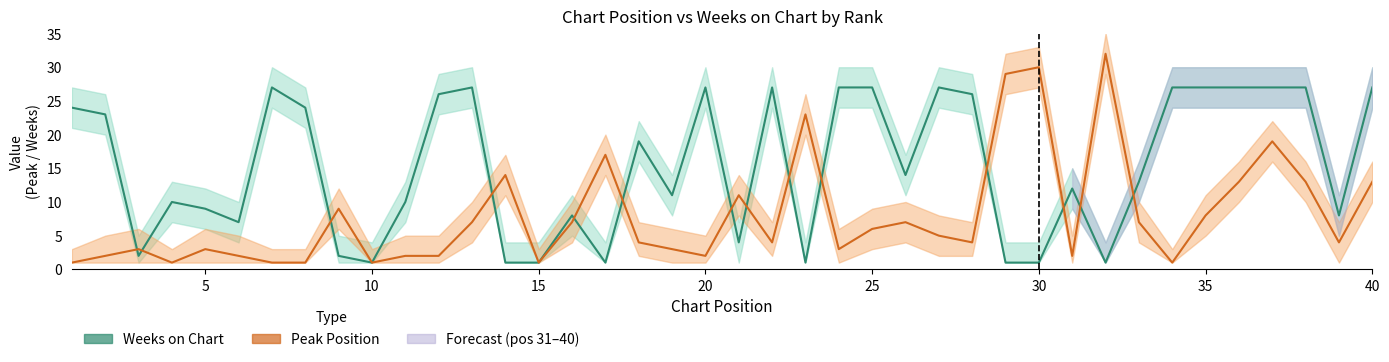

Reading left to right, extract all data points from this chart.

Peak Position: 1	2	3	1	3	2	1	1	9	1	2	2	7	14	1	7	17	4	3	2	11	4	23	3	6	7	5	4	29	30	2	32	7	1	8	13	19	13	4	13
Weeks on Chart: 24	23	2	10	9	7	27	24	2	1	10	26	27	1	1	8	1	19	11	27	4	27	1	27	27	14	27	26	1	1	12	1	13	27	27	27	27	27	8	27